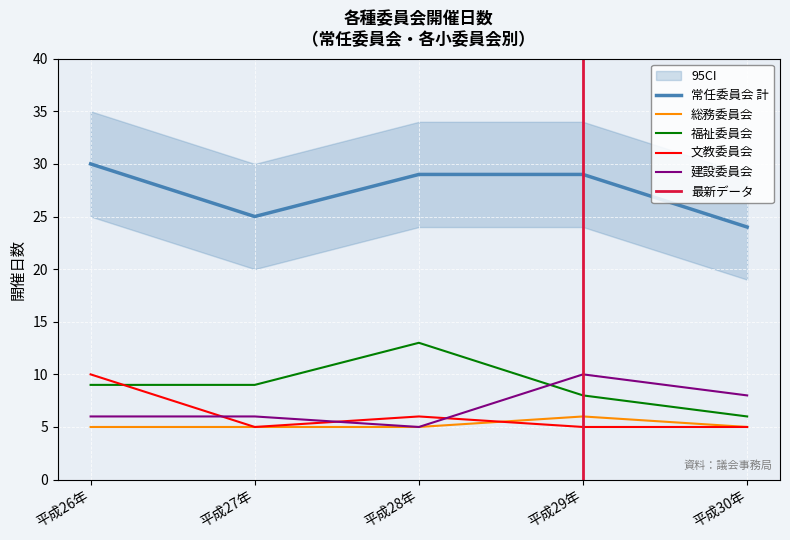

The value of 文教委員会 at 平成28年 is 6. True or false?

True